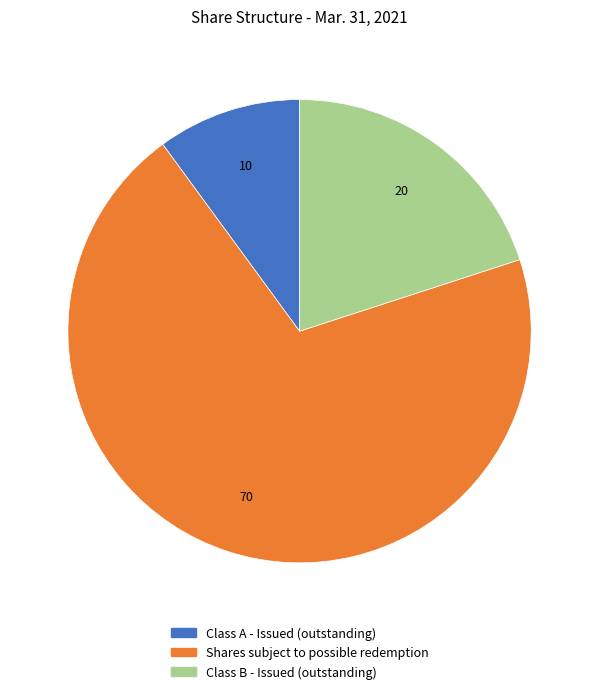

Which has a higher value, Shares subject to possible redemption or Class B - Issued (outstanding)?

Shares subject to possible redemption